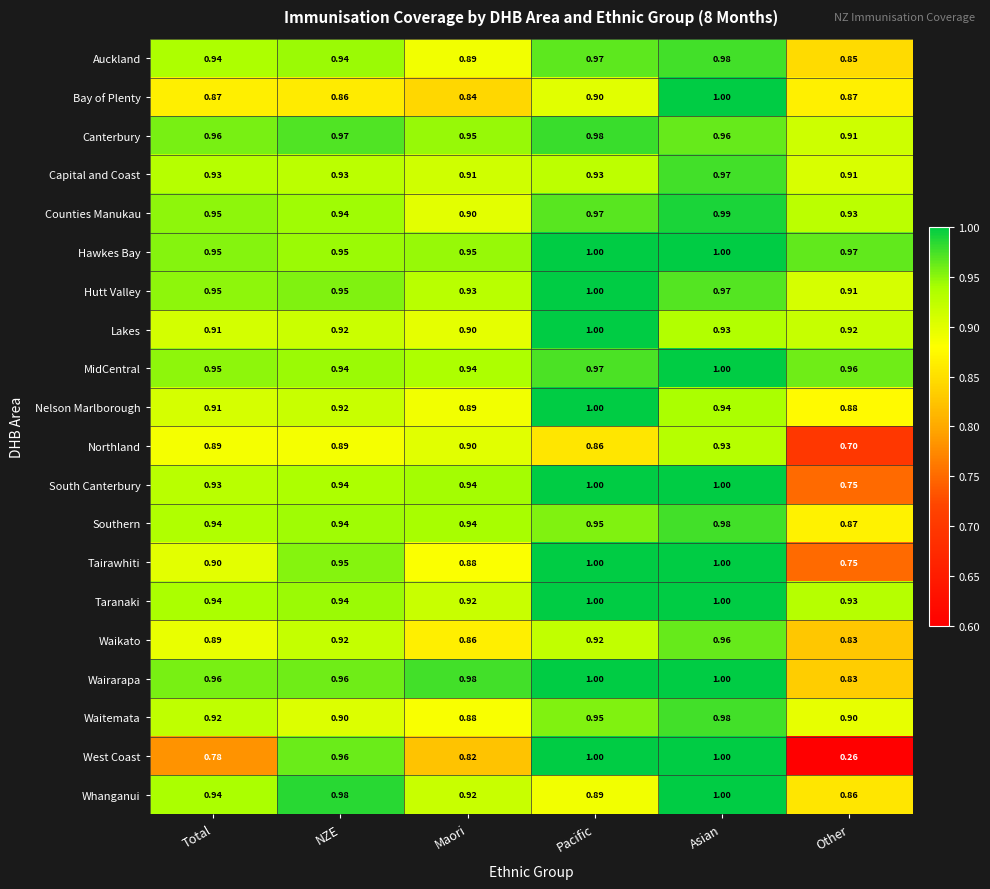

List the labels in order of Counties Manukau value, largest first.

Asian, Pacific, Total, NZE, Other, Maori